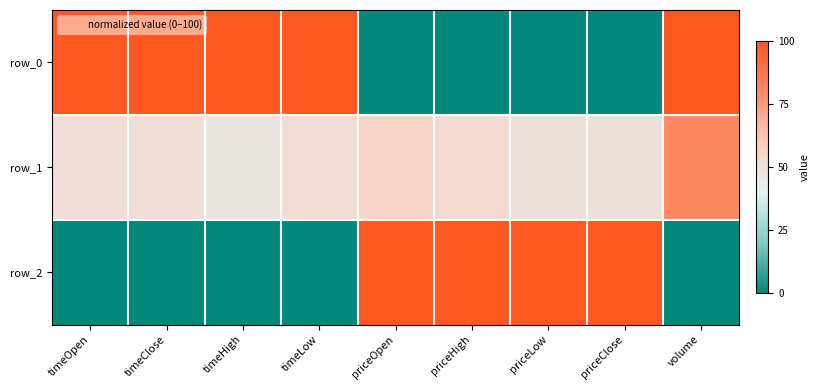

Reading left to right, extract all data points from this chart.

row_0: 100.0	100.0	100.0	100.0	0.0	0.0	0.0	0.0	100.0
row_1: 50.0	50.0	45.7	50.9	54.9	52.4	49.6	49.6	80.3
row_2: 0.0	0.0	0.0	0.0	100.0	100.0	100.0	100.0	0.0